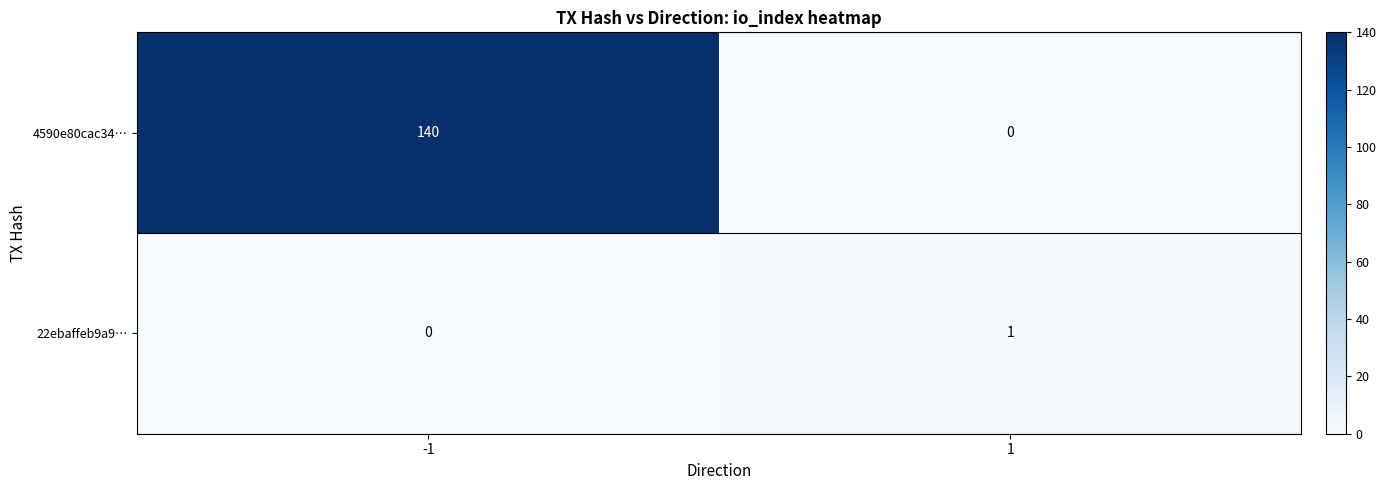

Which series changed the most between -1 and 1?

4590e80cac34…